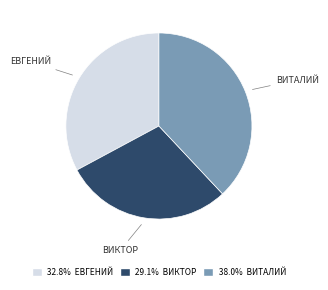

Does any single category account for the majority?

No